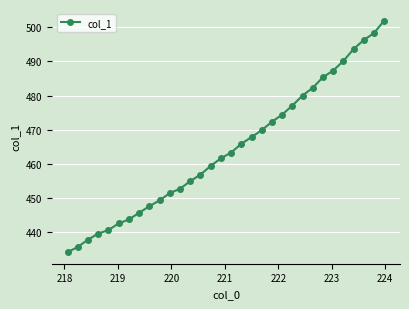

True or false: there are more than 2 points higher than both neighbors.

False